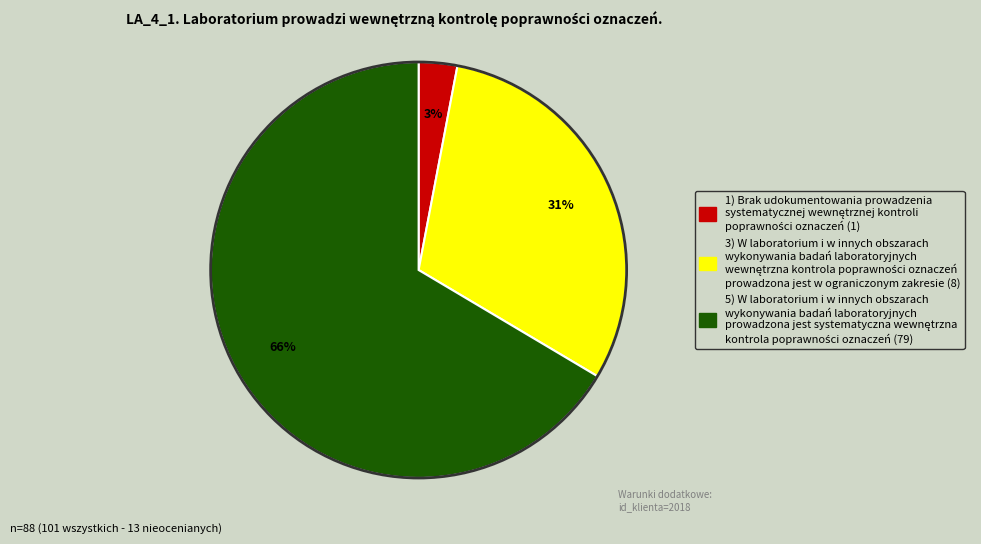

To the nearest percent, what is the difference between the largest and smallest slice percentages?

63%